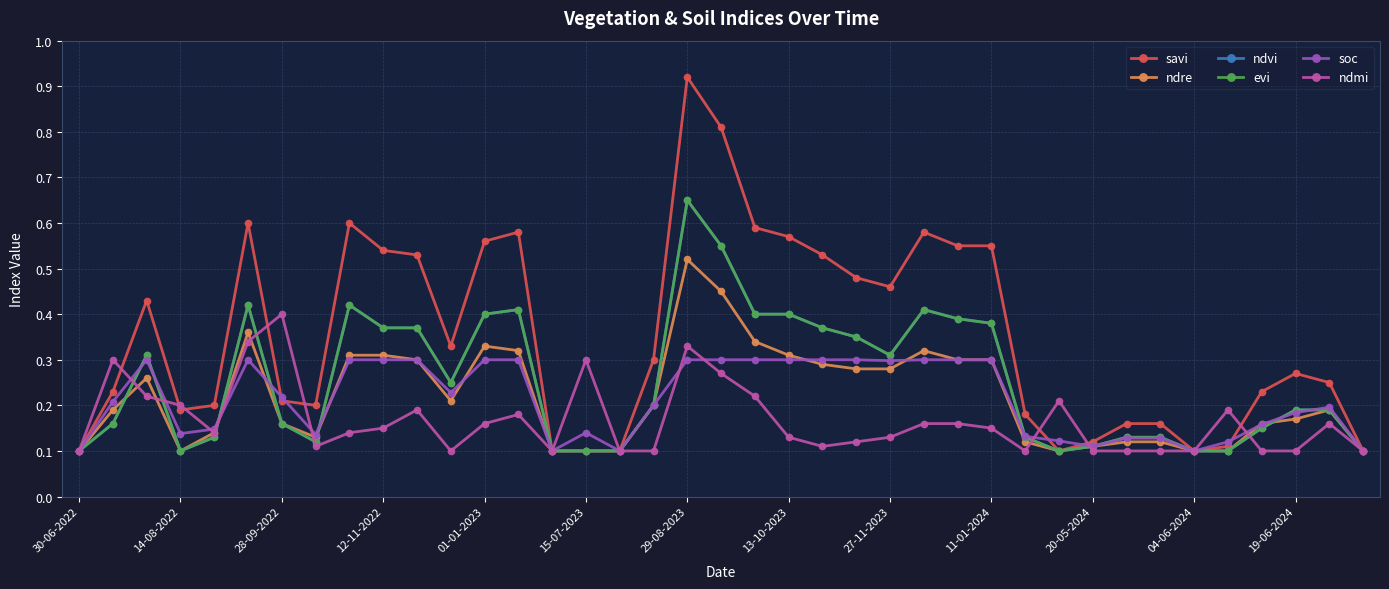

Does the chart have visible grid lines?

Yes